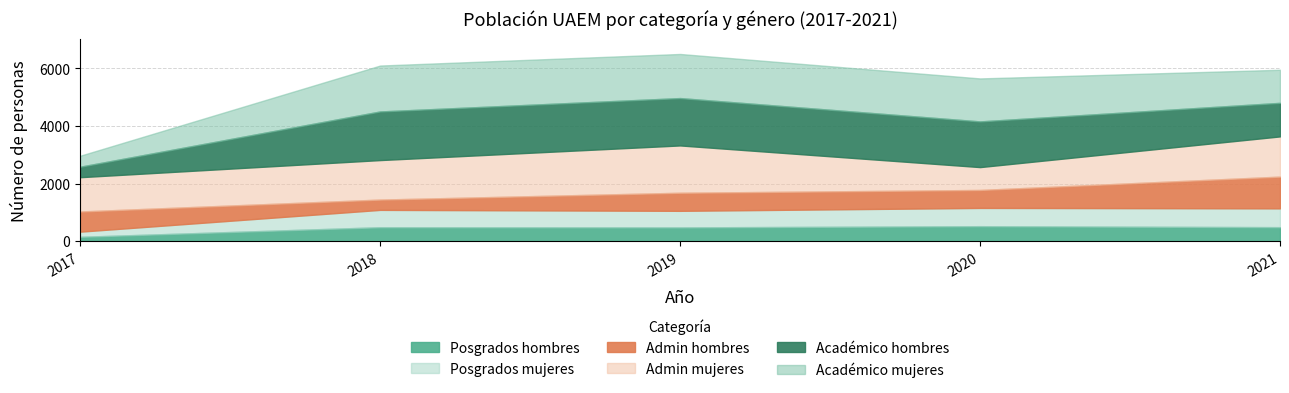

At which category does the chart reach its minimum across all series?

2017